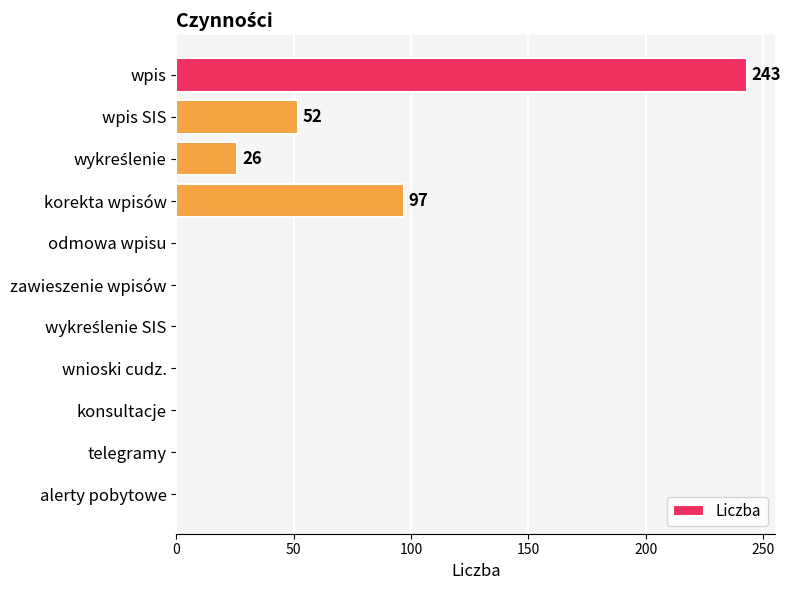

What is the sum of all values?

418